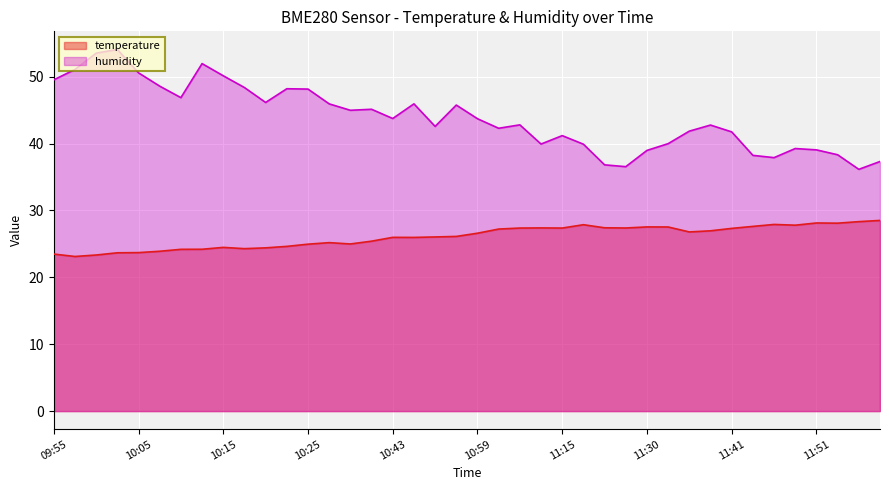

Reading right to left, extract all data points from this chart.

temperature: 28.5	28.3	28.1	28.1	27.8	27.9	27.6	27.3	27.0	26.8	27.5	27.5	27.4	27.4	27.9	27.4	27.4	27.4	27.2	26.6	26.1	26.0	26.0	26.0	25.4	25.0	25.2	25.0	24.6	24.4	24.3	24.5	24.2	24.2	23.9	23.7	23.7	23.3	23.1	23.5
humidity: 37.3	36.1	38.3	39.1	39.3	37.9	38.2	41.8	42.8	41.9	40.0	39.0	36.5	36.8	39.9	41.2	39.9	42.8	42.3	43.7	45.8	42.6	45.9	43.8	45.1	45.0	45.9	48.1	48.2	46.1	48.4	50.1	52.0	46.9	48.6	50.6	54.1	53.5	51.1	49.5